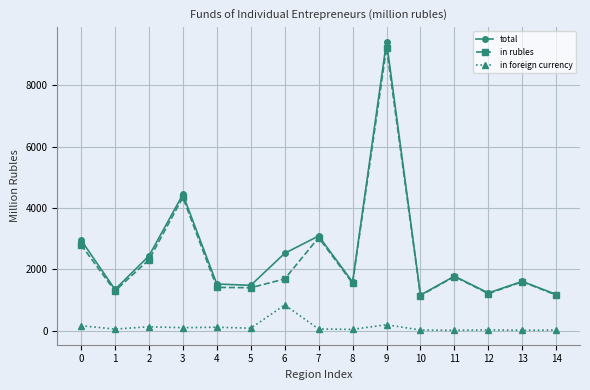

True or false: in foreign currency and total cross at least once.

False